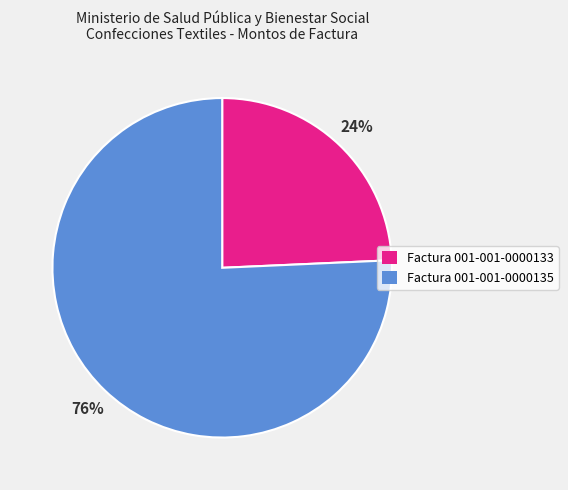

What is the largest slice in the pie chart?

Factura 001-001-0000135